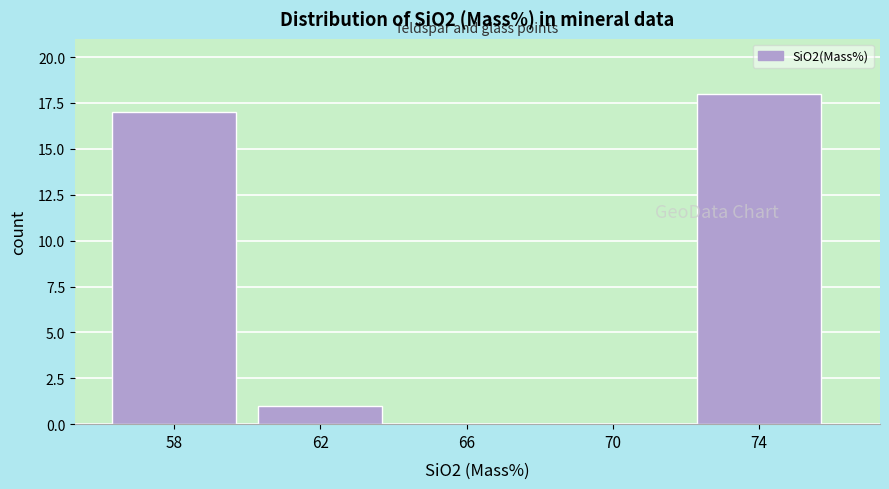

Reading right to left, list all the values displayed in this chart.

74=18	70=0	66=0	62=1	58=17